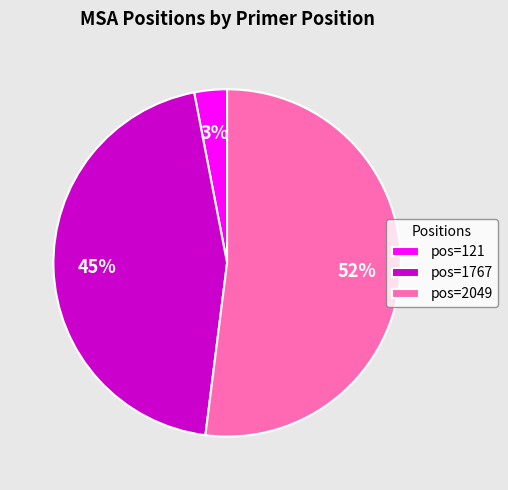

To the nearest percent, what portion does pos=121 represent?

3%